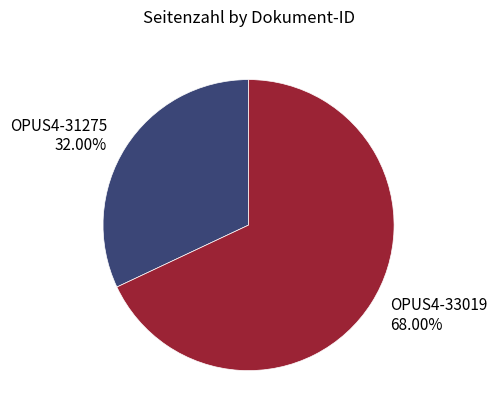

What percentage is NOT represented by OPUS4-31275?

68.0%